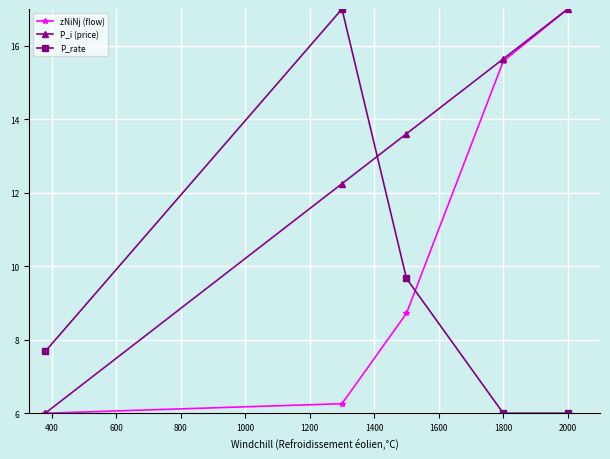

At how many categories does at least one series exceed 14?

3